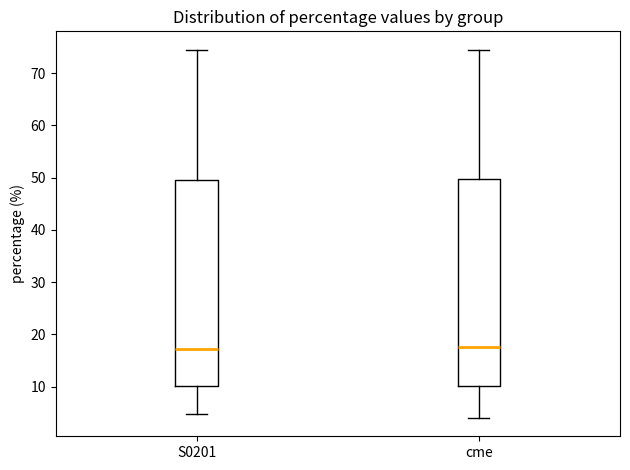

Reading left to right, transcribe this box plot: for each box, give where its median line is, the range the box spans, and where its two whiskers end, as read against the y-axis. The values are not printed on the chart, so give them approximately, as read against the axis.

S0201: median 17, box 10 to 50, whiskers 5 to 75
cme: median 18, box 10 to 50, whiskers 4 to 75